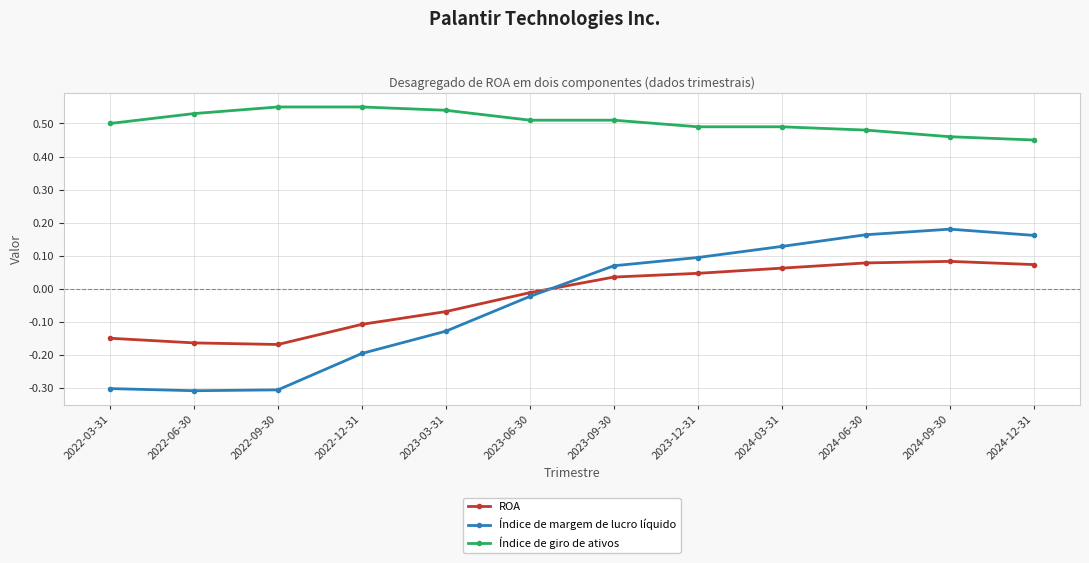

Does the chart display data point markers on the line(s)?

Yes